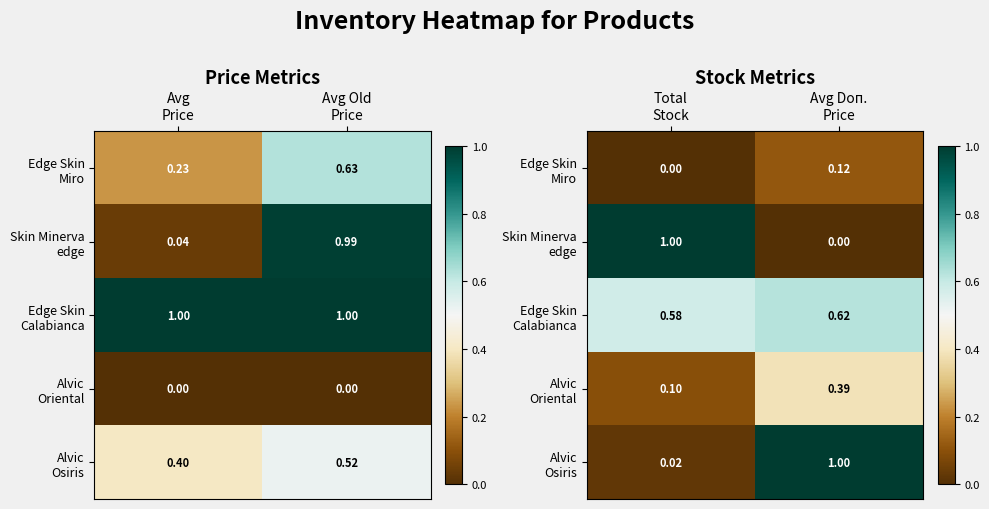

The value of Alvic Osiris at Total Stock is 0.0. True or false?

False